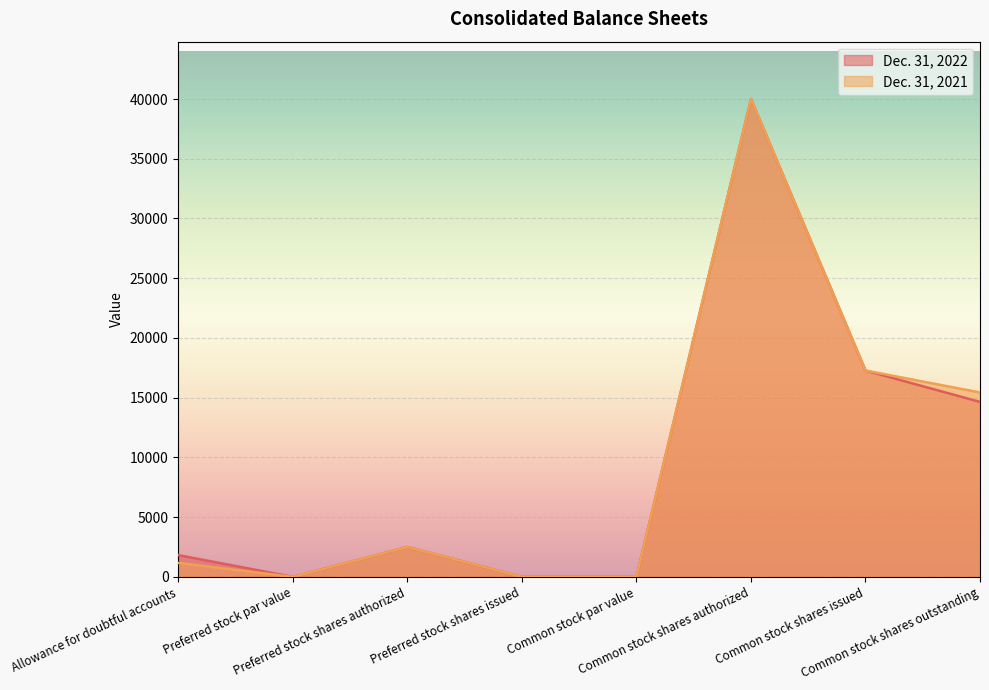

True or false: Dec. 31, 2022 has more than 2 points higher than both neighbors.

False